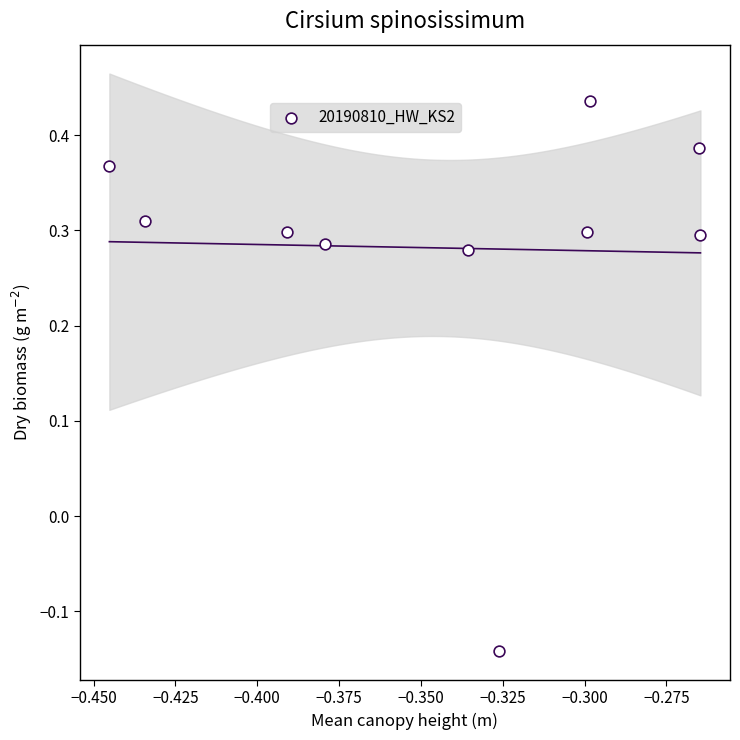

What is the average X value?

-0.3